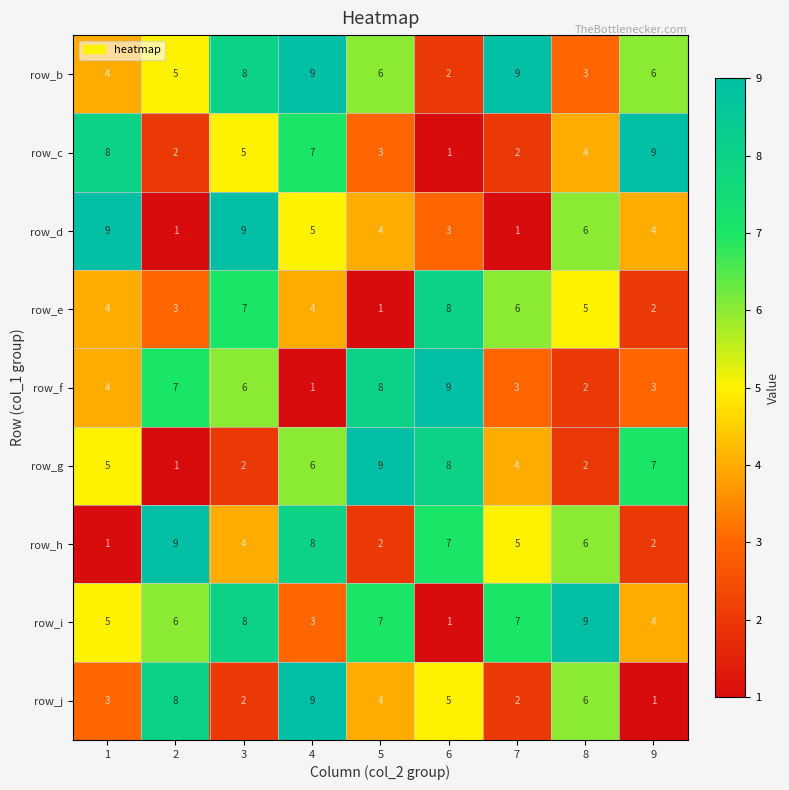

Which series changed the most between 3 and 5?

row_g